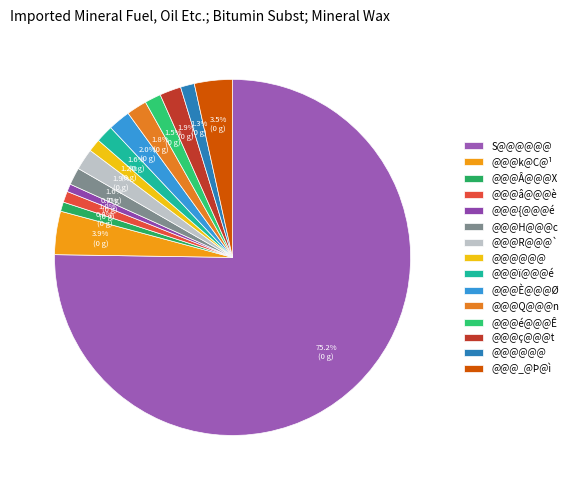

Count the number of slices in the pie.

15